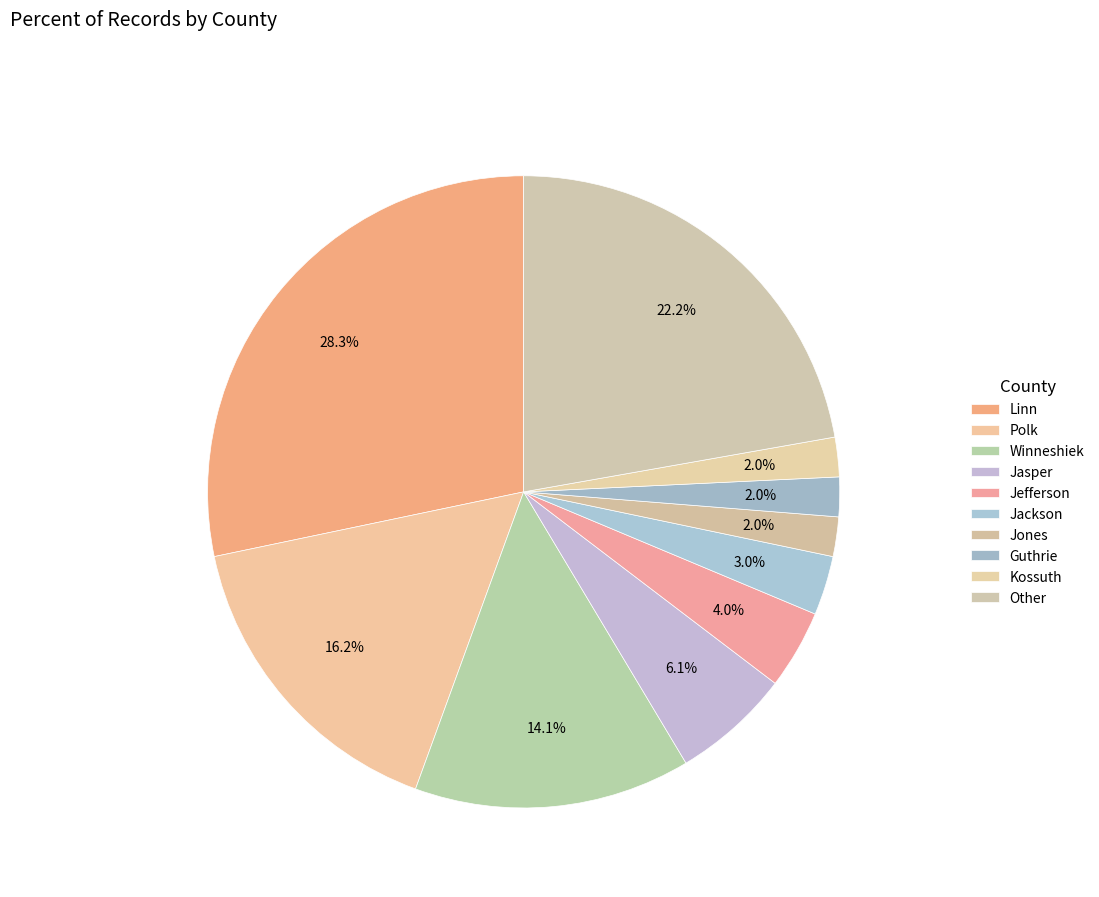

Does Jasper account for over 50% of the chart?

No